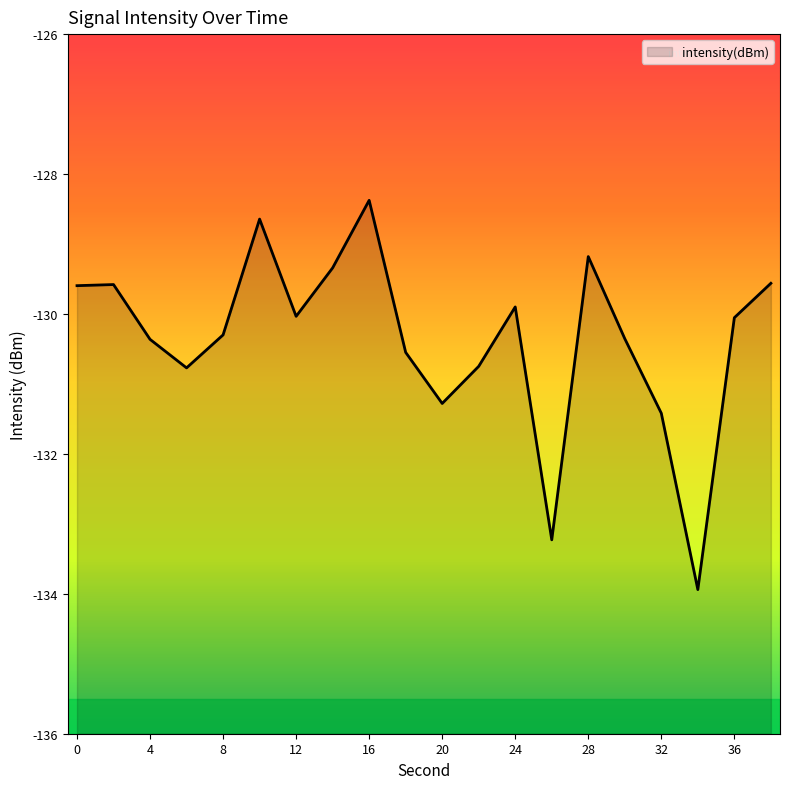

How many series are shown in this chart?

1